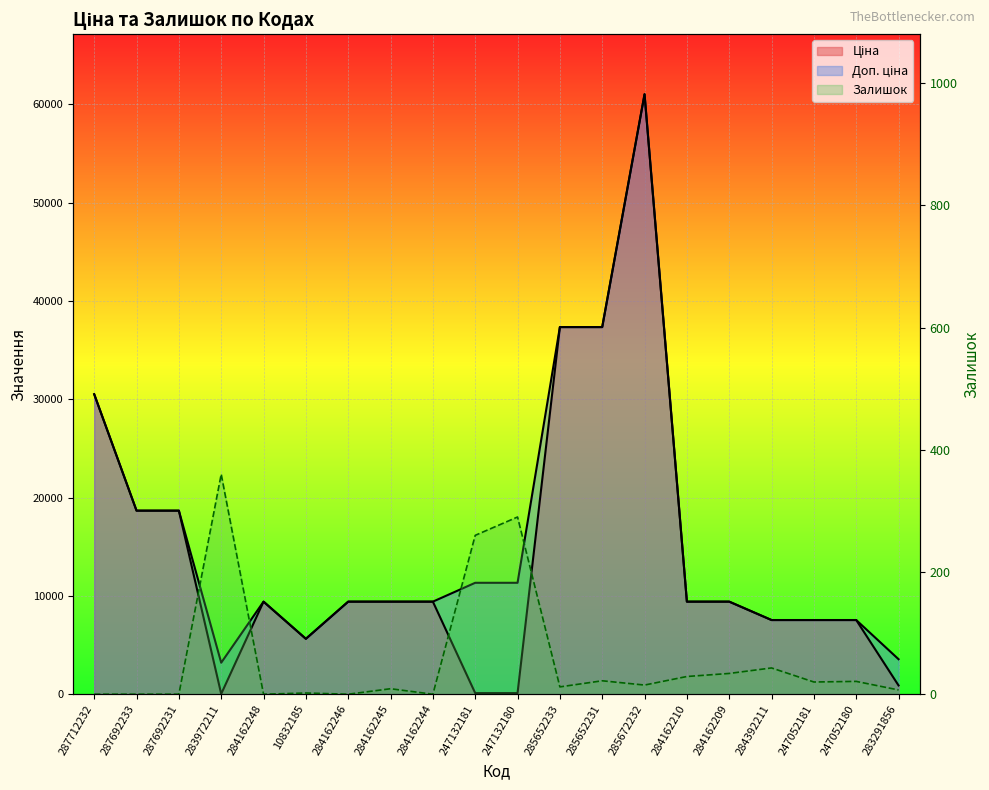

At which category does Ціна reach its first local valley?

283972211